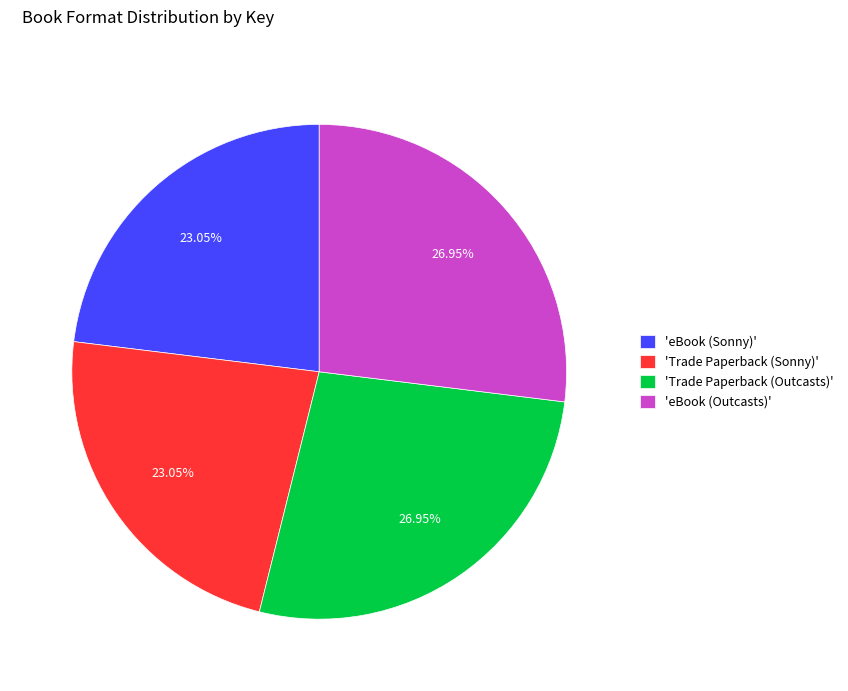

To the nearest percent, what is the difference between the largest and smallest slice percentages?

4%